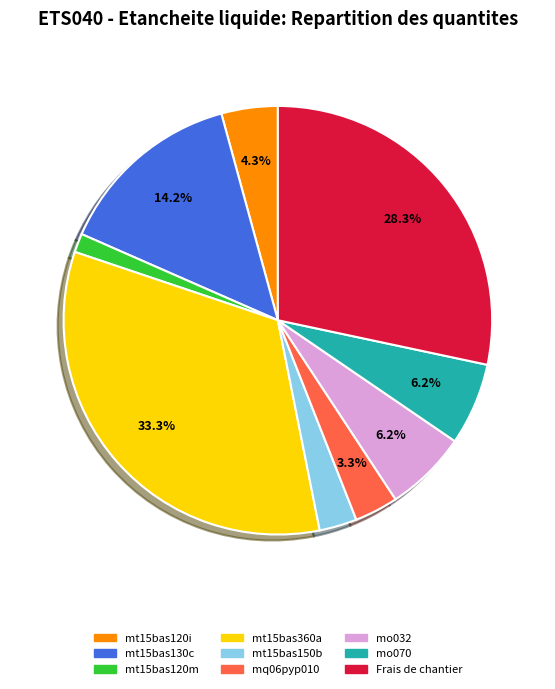

Which slice is the smallest?

mt15bas120m